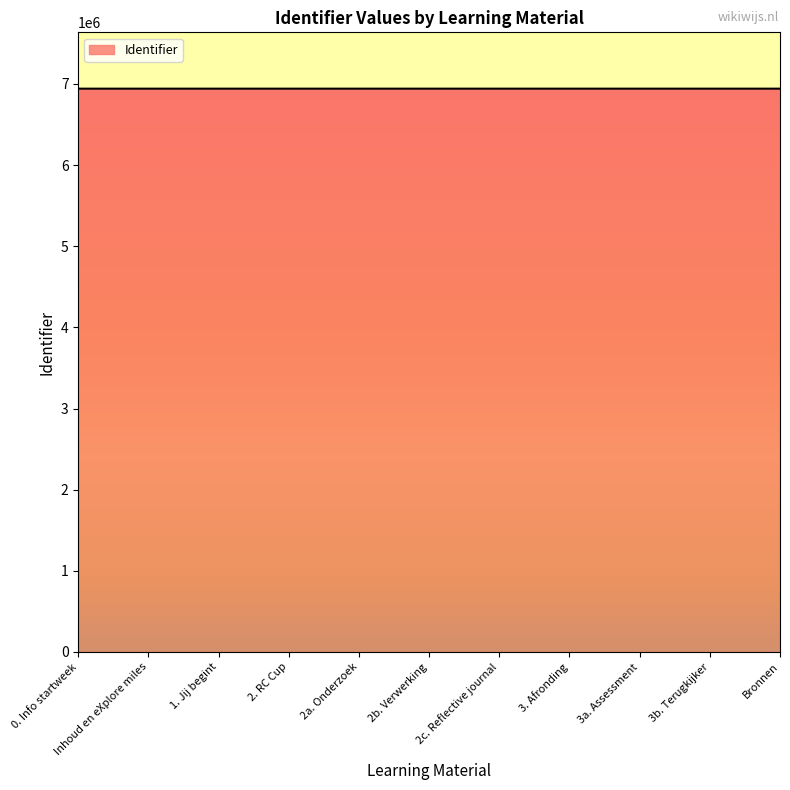

What is the average value?

6942297